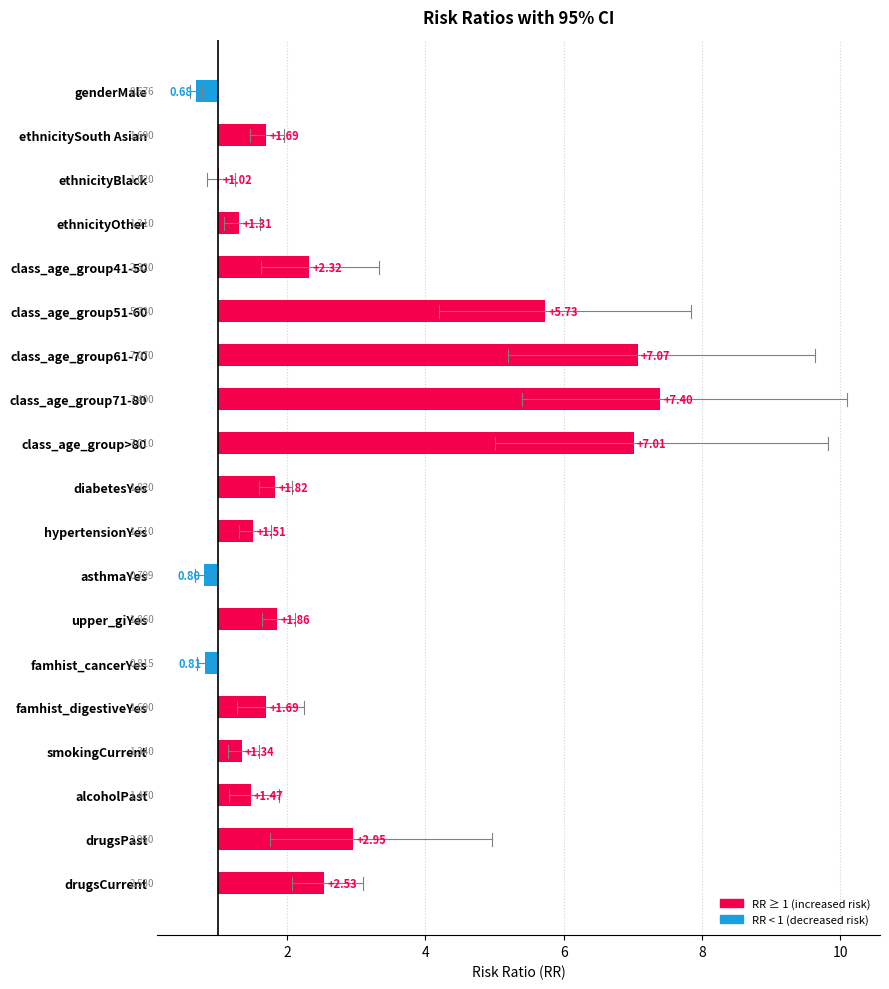

What is the difference between the maximum and minimum values?

6.7